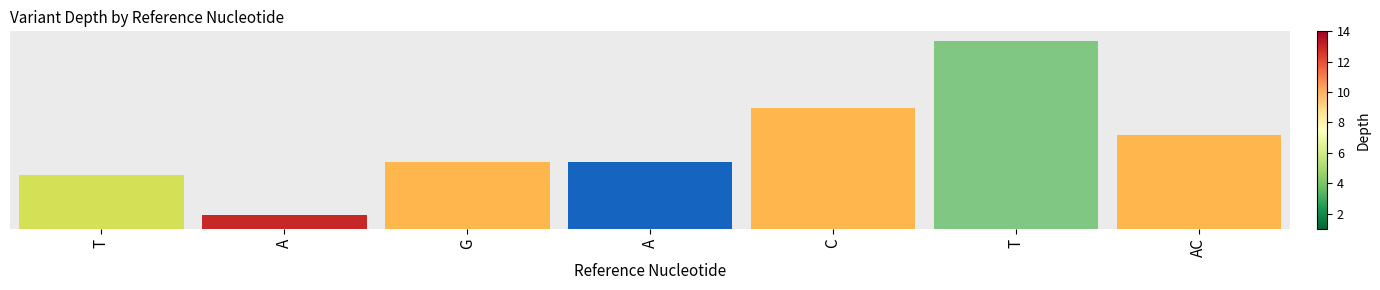

At which label does the data first exceed 5?

C